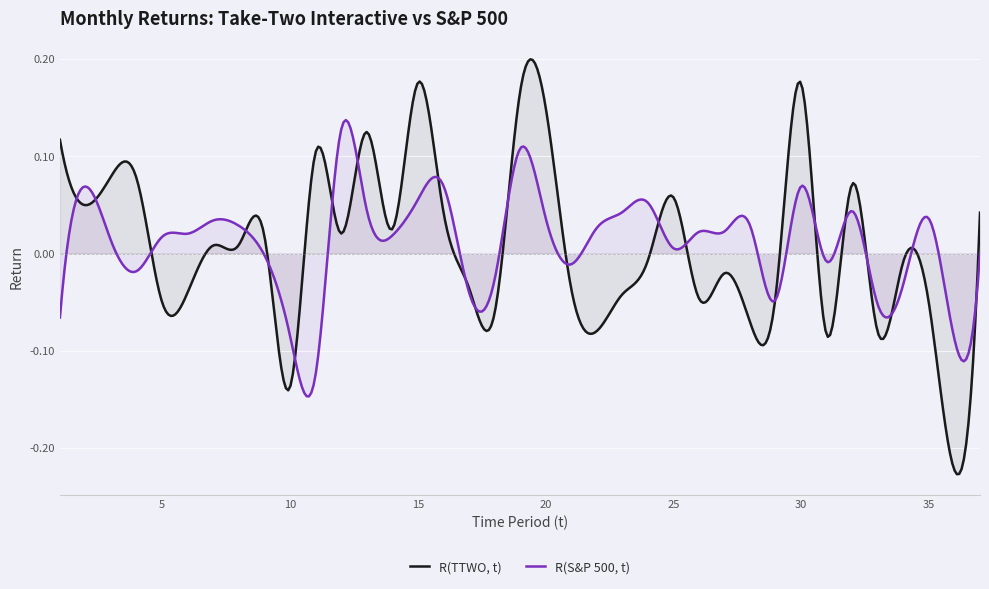

List the labels in order of R(S&P 500, t) value, smallest first.

11, 36, 10, 1, 33, 29, 17, 34, 18, 4, 21, 31, 9, 37, 25, 3, 5, 14, 6, 26, 27, 22, 8, 28, 7, 35, 20, 23, 32, 13, 24, 15, 2, 30, 16, 19, 12